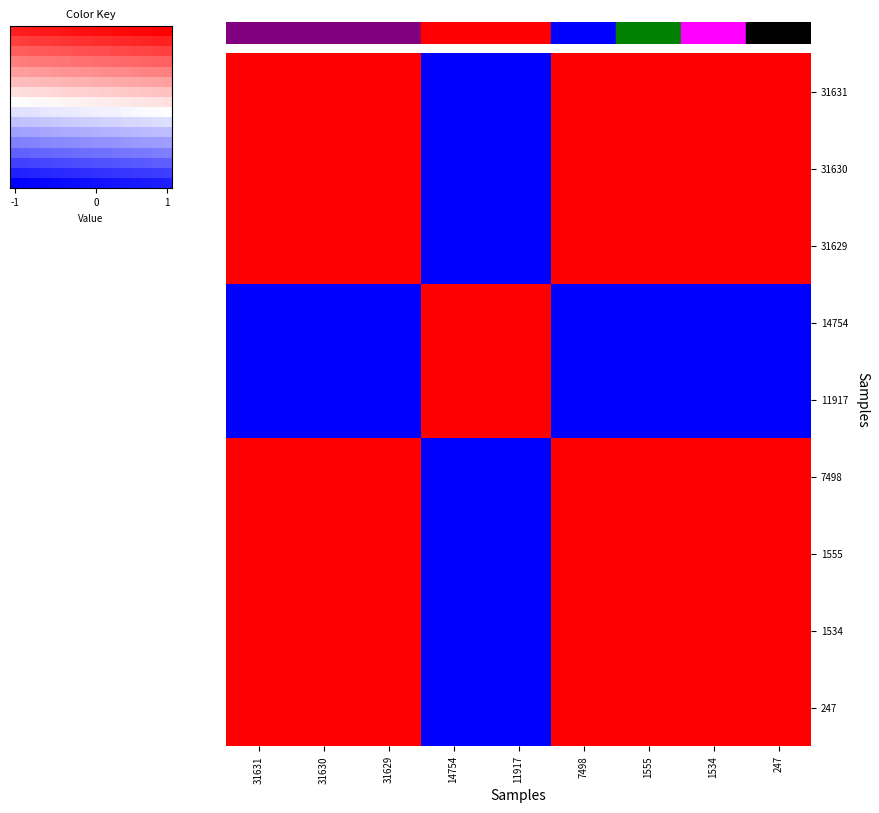

What is the difference between the 7498 values at 247 and 14754?

2